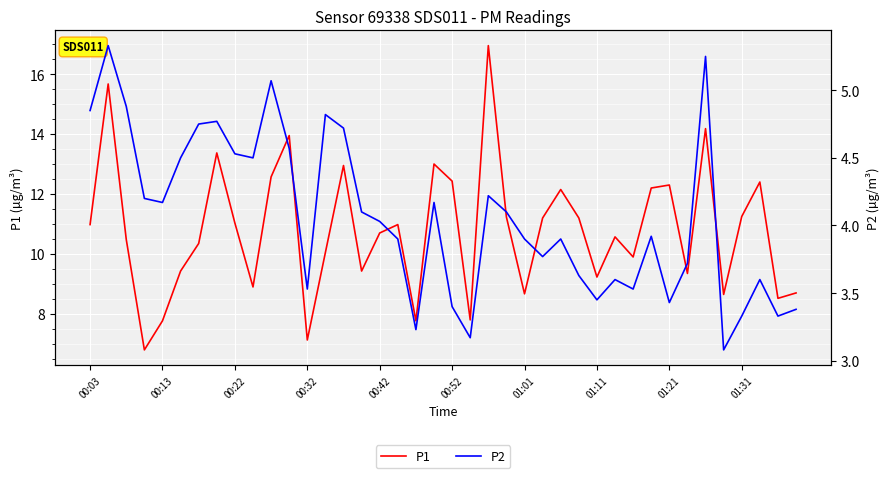

Reading left to right, list all the values displayed in this chart.

P1: 11.0	15.7	10.5	6.8	7.8	9.4	10.3	13.4	11.0	8.9	12.6	13.9	7.1	10.1	12.9	9.4	10.7	11.0	7.8	13.0	12.4	7.8	16.9	11.2	8.7	11.2	12.2	11.2	9.2	10.6	9.9	12.2	12.3	9.3	14.2	8.7	11.2	12.4	8.5	8.7
P2: 4.8	5.3	4.9	4.2	4.2	4.5	4.8	4.8	4.5	4.5	5.1	4.6	3.5	4.8	4.7	4.1	4.0	3.9	3.2	4.2	3.4	3.2	4.2	4.1	3.9	3.8	3.9	3.6	3.5	3.6	3.5	3.9	3.4	3.7	5.2	3.1	3.3	3.6	3.3	3.4